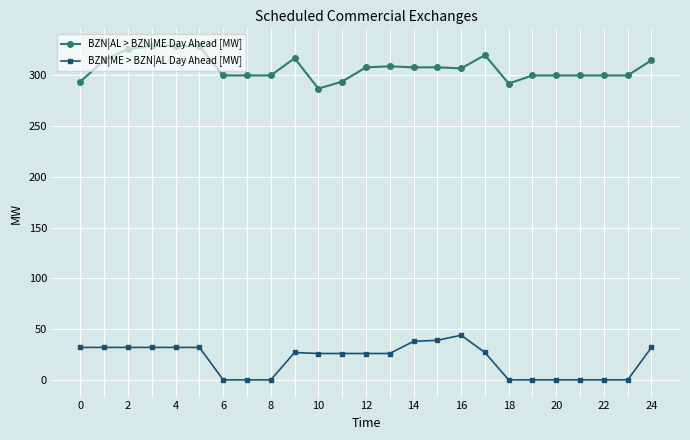

True or false: BZN|AL > BZN|ME Day Ahead [MW] and BZN|ME > BZN|AL Day Ahead [MW] cross at least once.

False